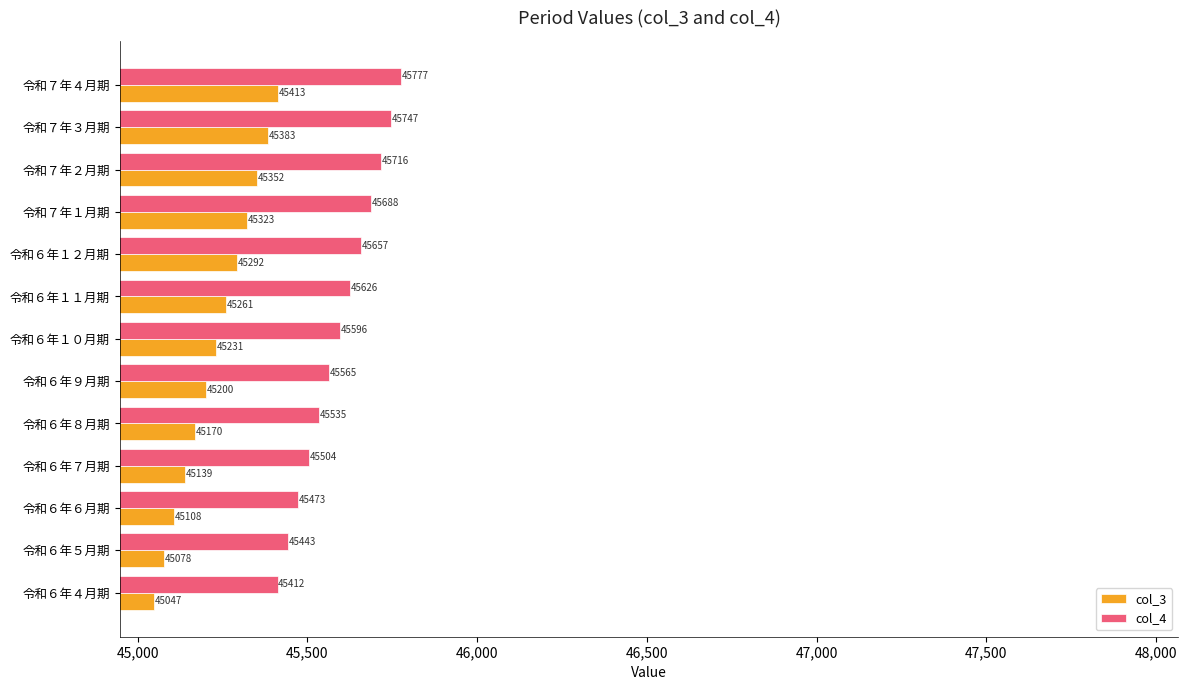

True or false: col_4 has a value of 45565 at 令和６年９月期.

True